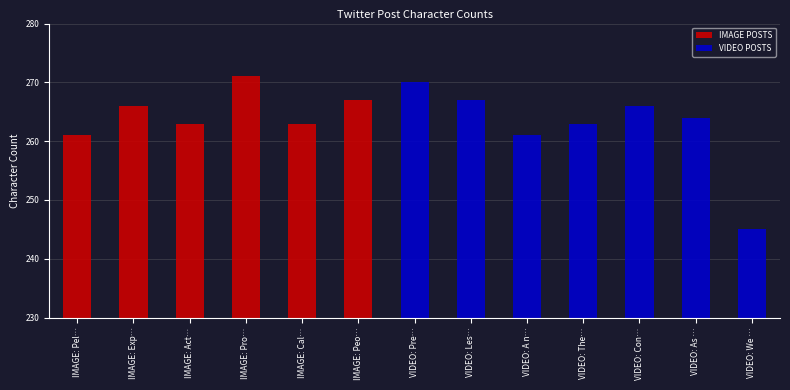

What are all the series names shown in the legend?

IMAGE POSTS, VIDEO POSTS